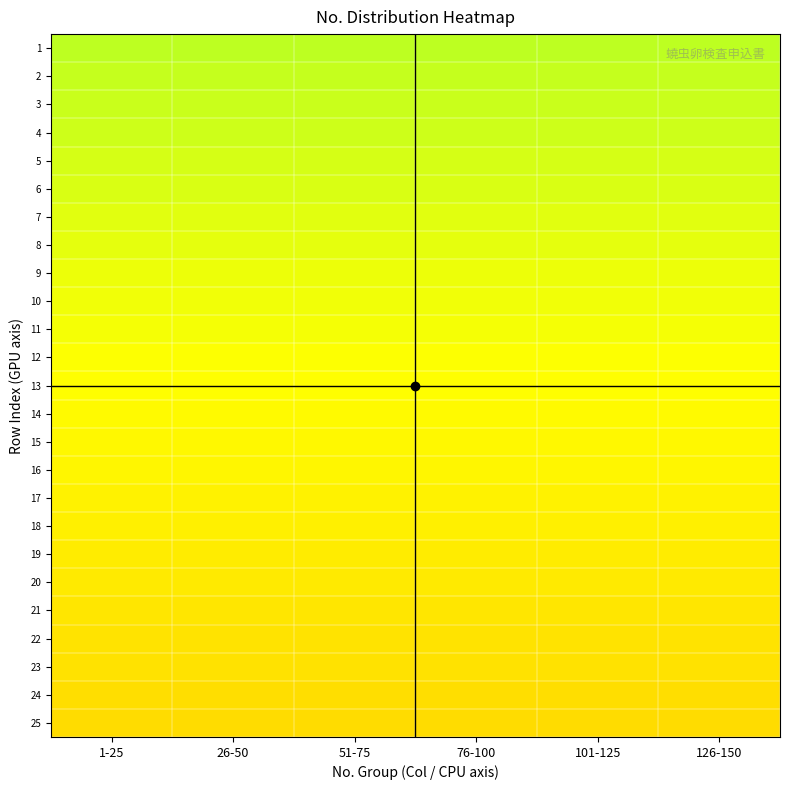

At how many categories does at least one series exceed 0?

6